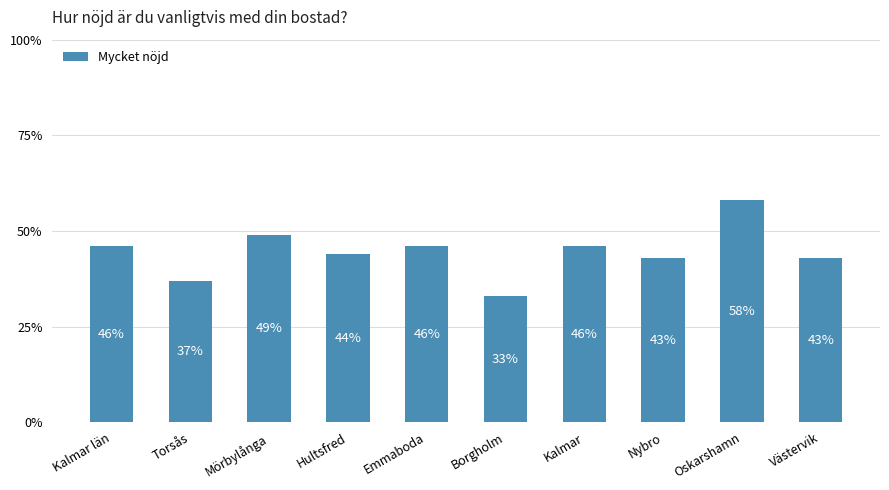

What is the sum of all values?

445